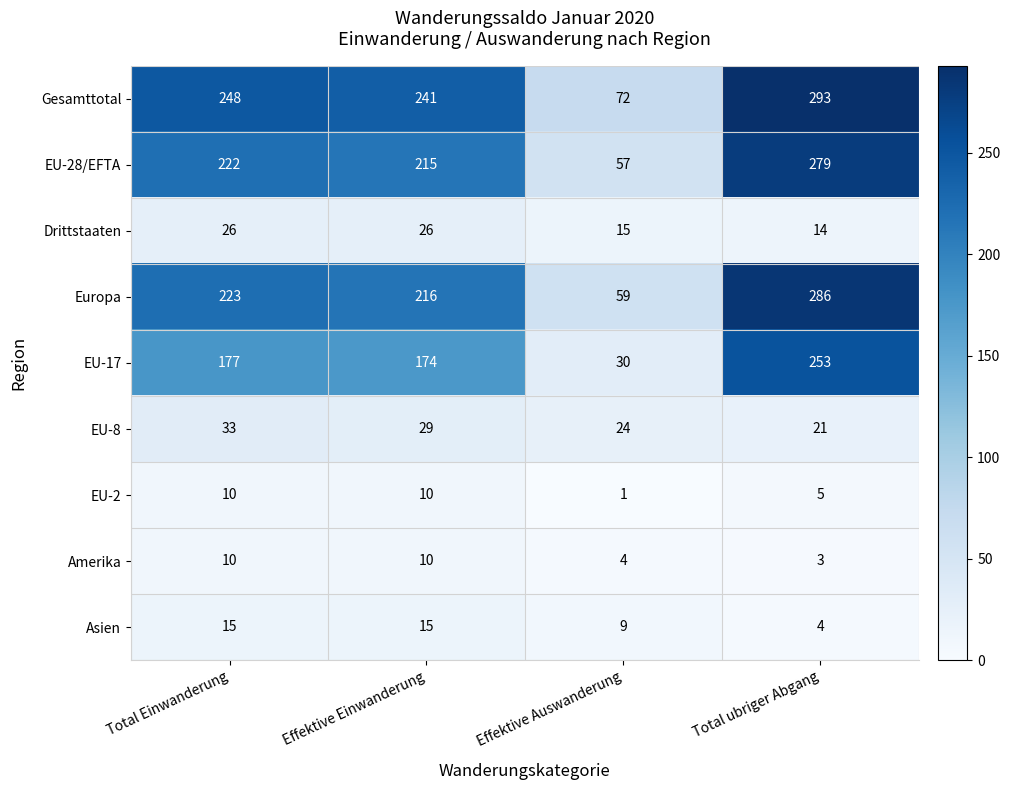

At which category does the chart reach its minimum across all series?

Effektive Auswanderung